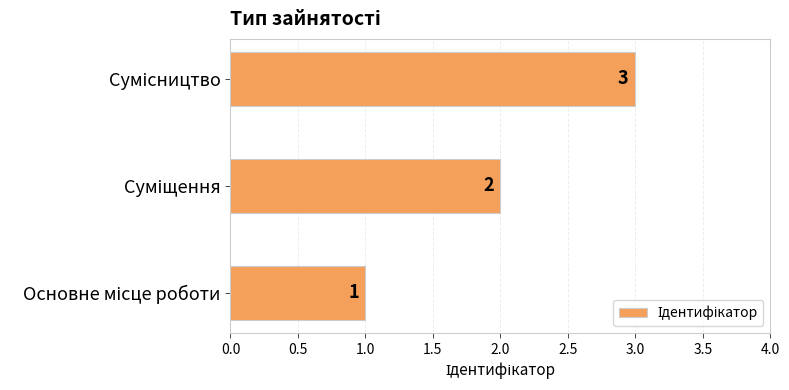

How many values are between 1 and 3?

3